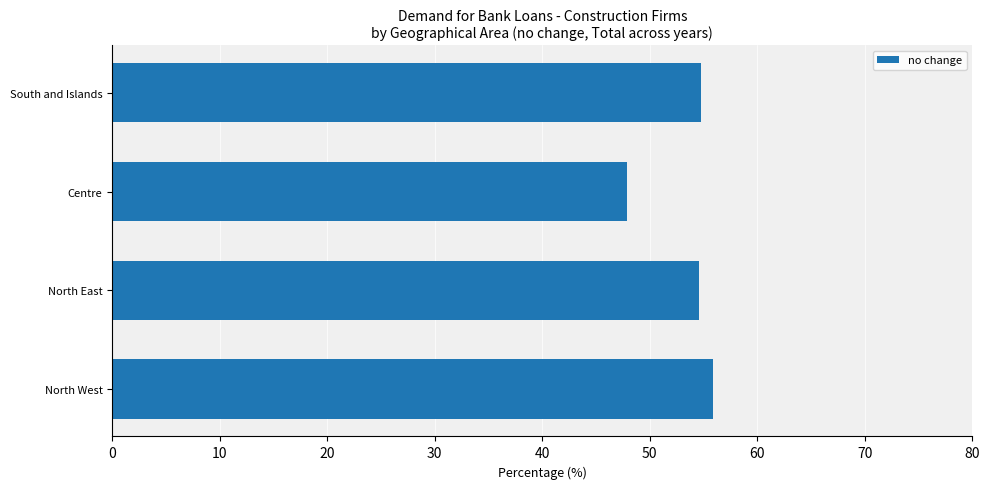

What value does the data have at North West?

55.9